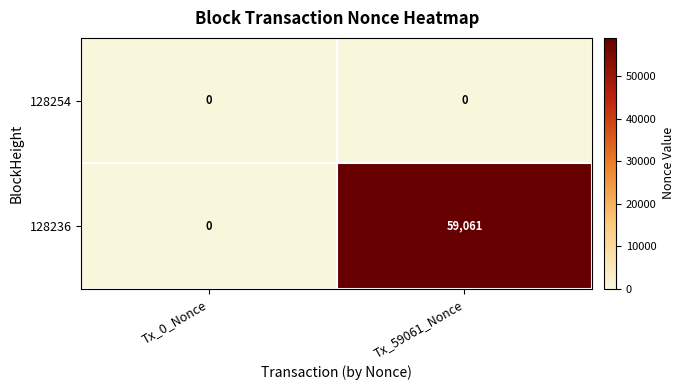

The value of 128236 at Tx_0_Nonce is 0. True or false?

True